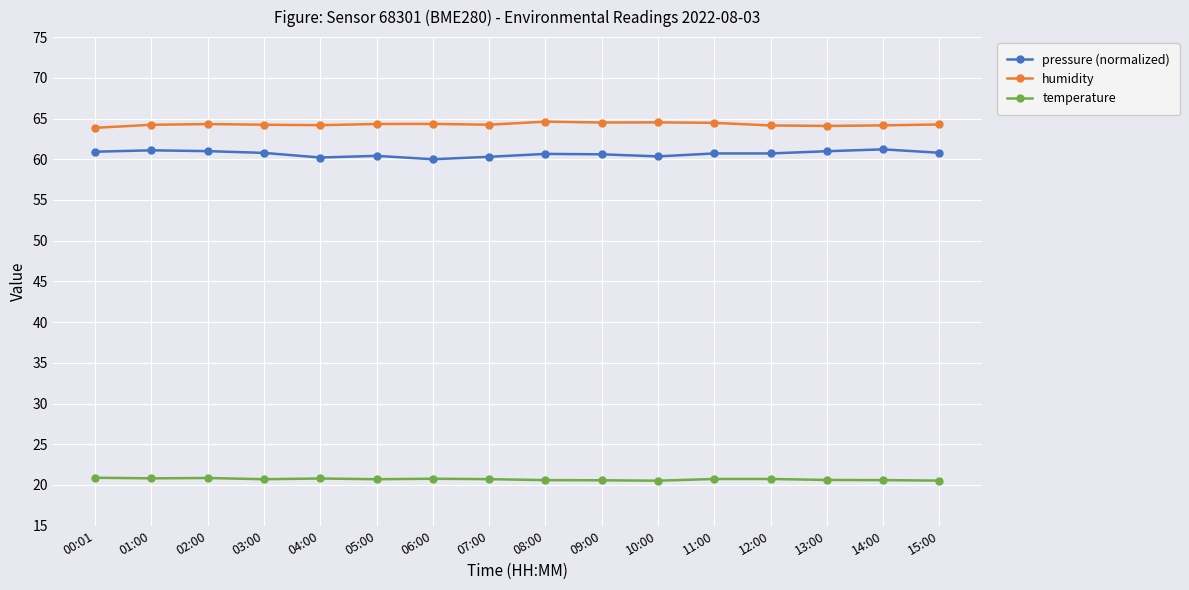

The value of humidity at 13:00 is 64.1. True or false?

True